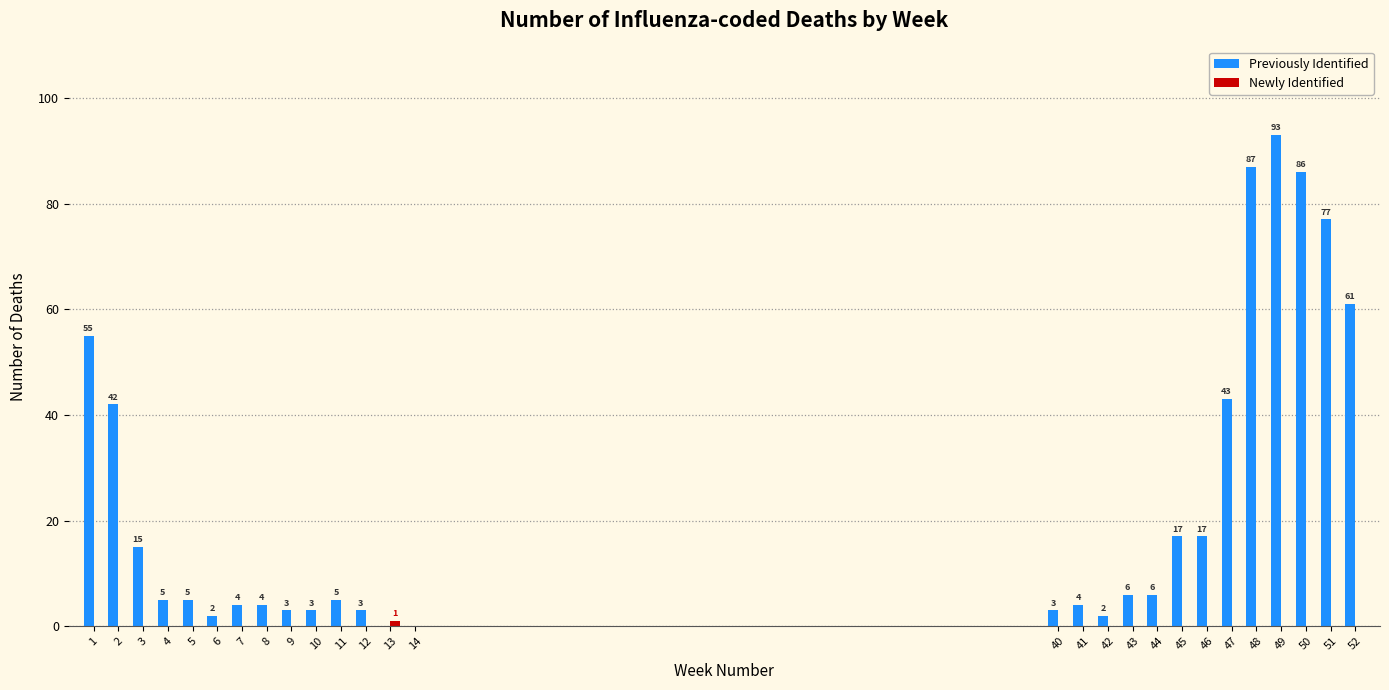

At which category is the sum across all series the highest?

49